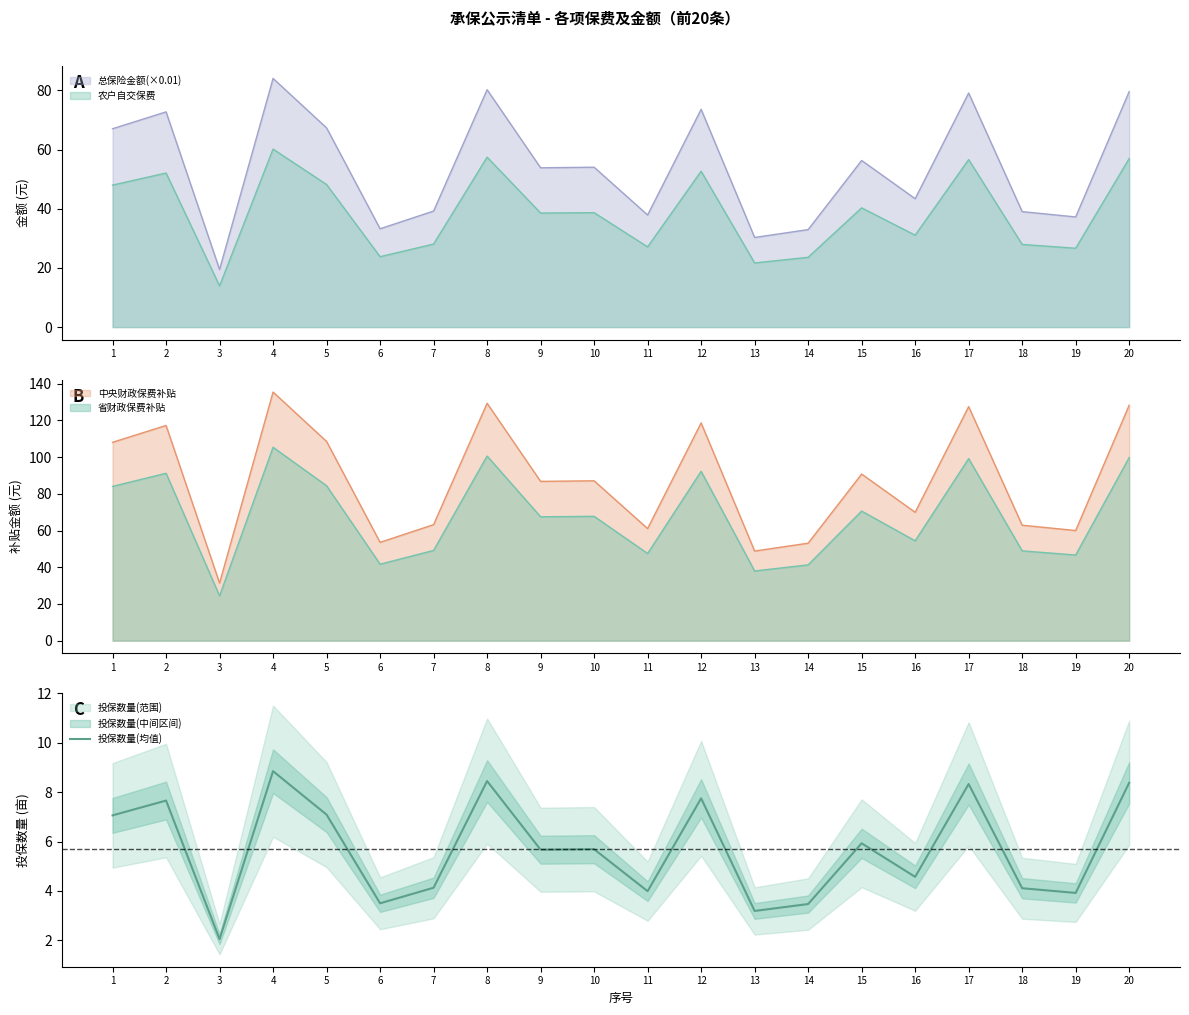

At which label does 投保数量(均值) reach its minimum?

3